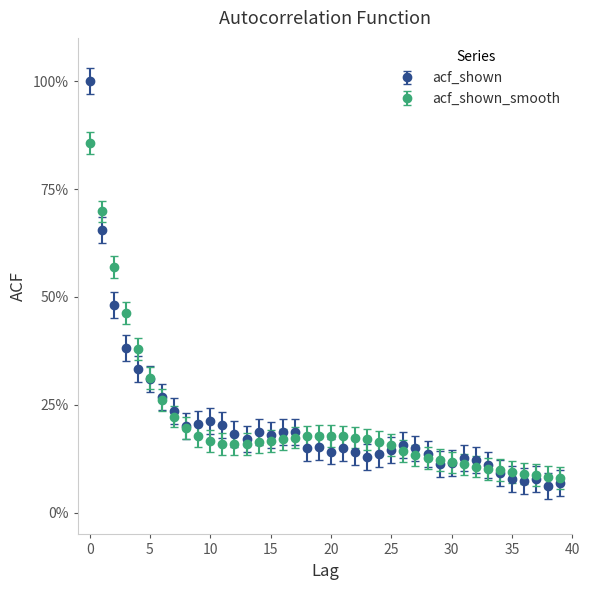

What are all the series names shown in the legend?

acf_shown, acf_shown_smooth